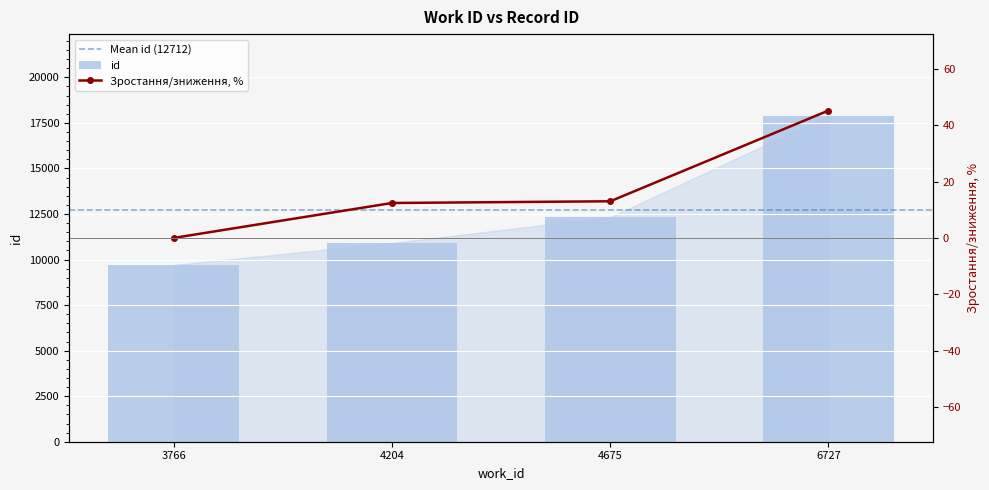

Between 3766 and 4204, which is larger?

4204